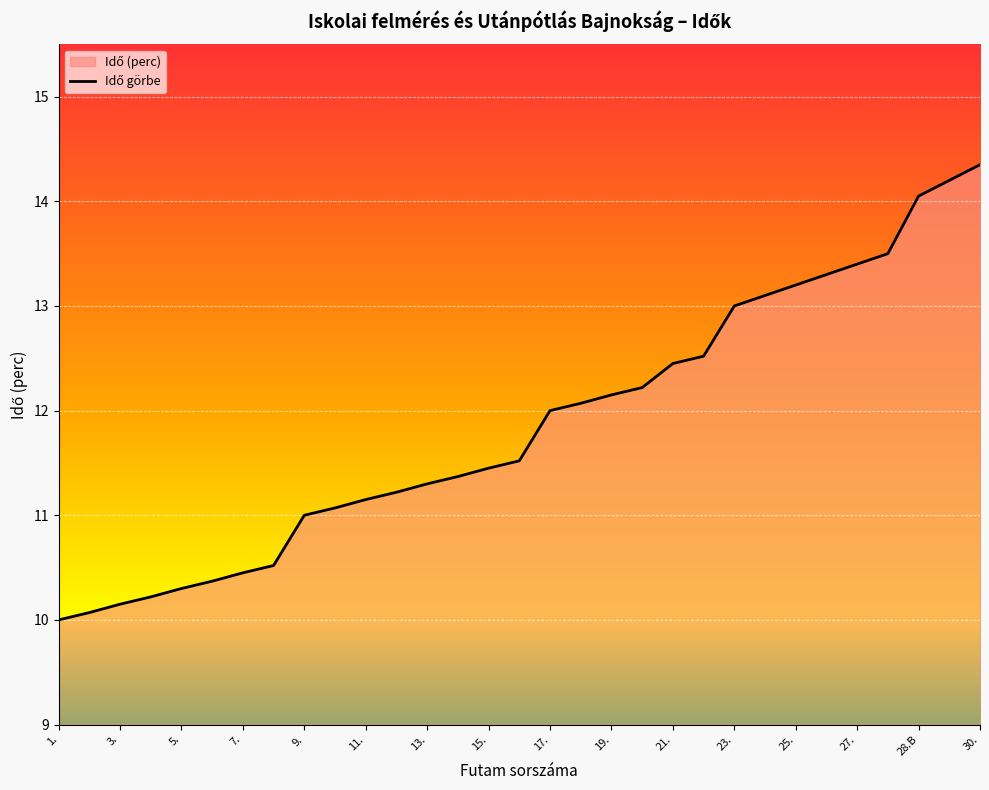

Which category has the highest value across all series?

30.